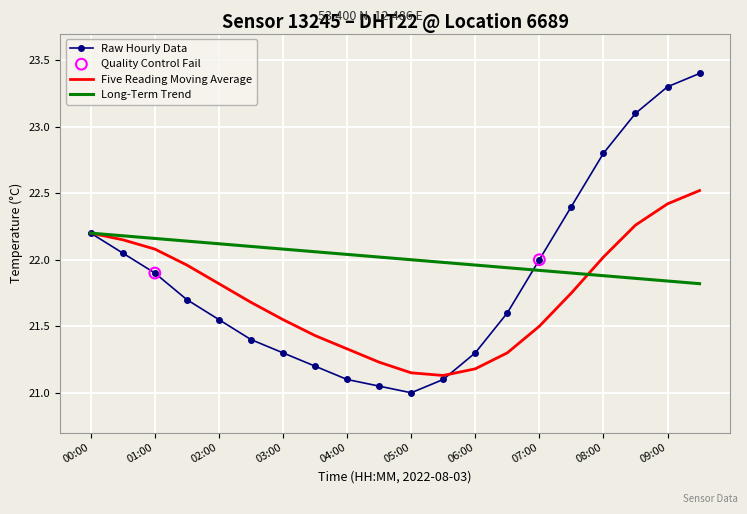

Which series has the largest range (max minus min)?

Raw Hourly Data